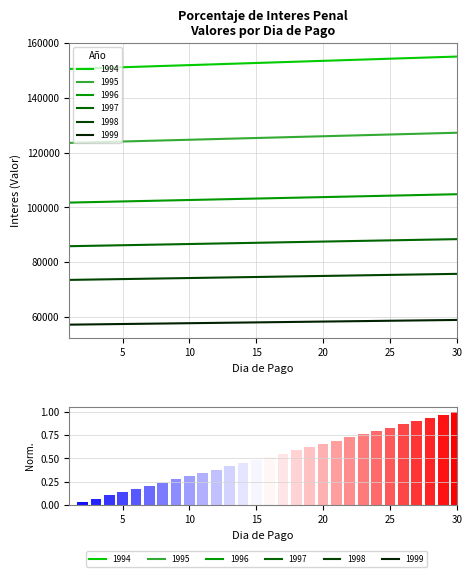

True or false: the data shows 0.4 at 20.

False